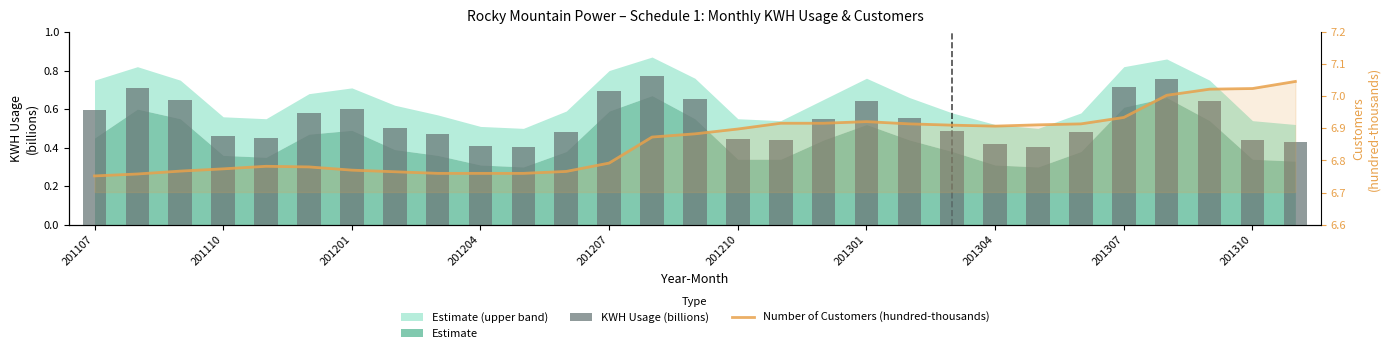

What position from the left is 201107?

1